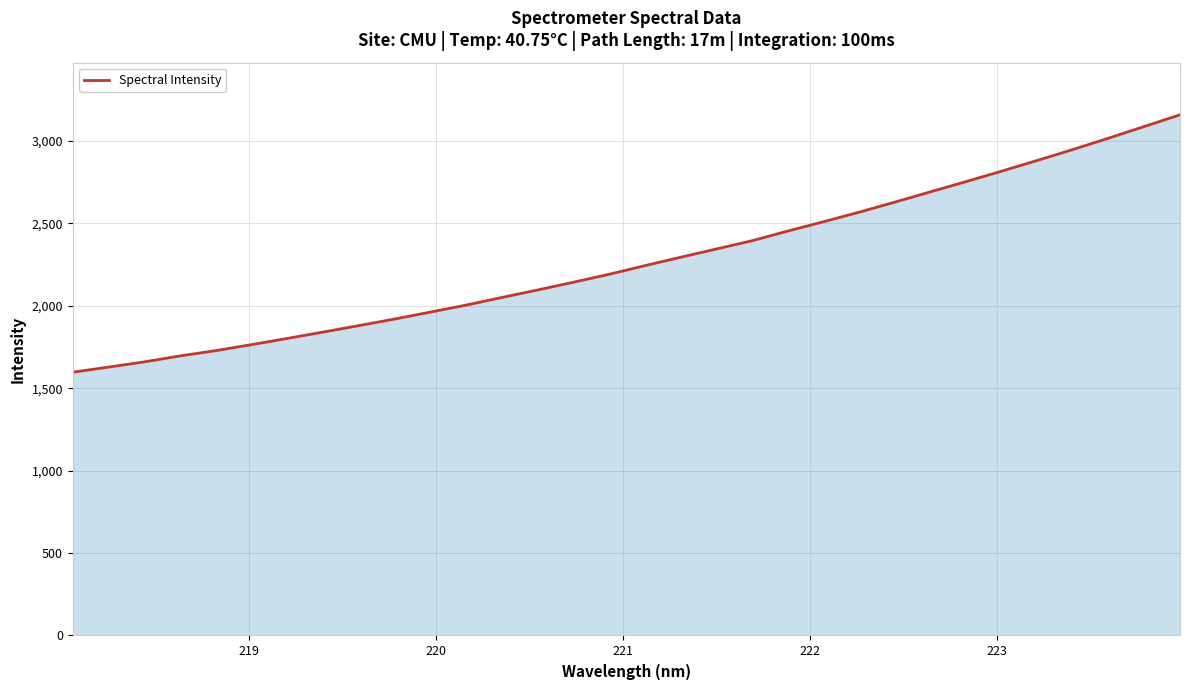

What is the maximum value shown in the chart?

3159.0